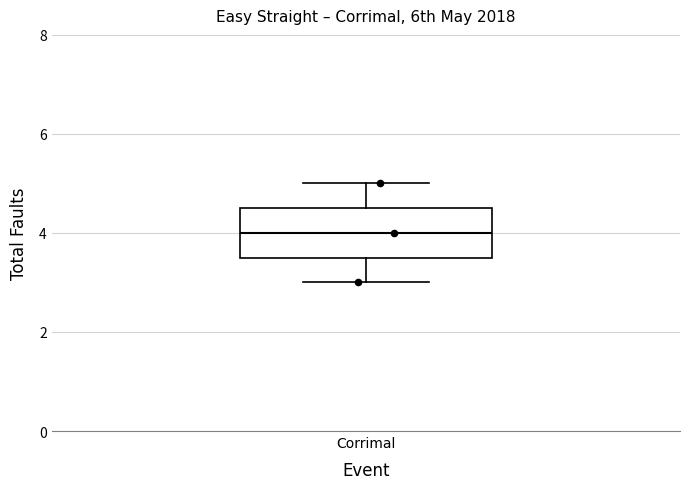

Transcribe this box plot: give where the median line is, the range the box spans, and where the two whiskers end, as read against the y-axis. The values are not printed on the chart, so give them approximately, as read against the axis.

median 4.0, box 3.6 to 4.6, whiskers 3.0 to 5.0